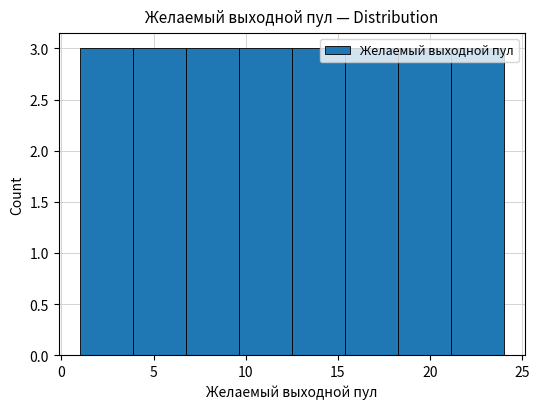

Reading left to right, list every bar in this chart as the range it spans on the x-axis followed by its height. Neither the bar edges nor the heights are printed on the chart, so give them approximately, as read against the axes.

1.0 to 4.0: 3
4.0 to 7.0: 3
7.0 to 9.5: 3
9.5 to 12.5: 3
12.5 to 15.5: 3
15.5 to 18.5: 3
18.5 to 21.0: 3
21.0 to 24.0: 3